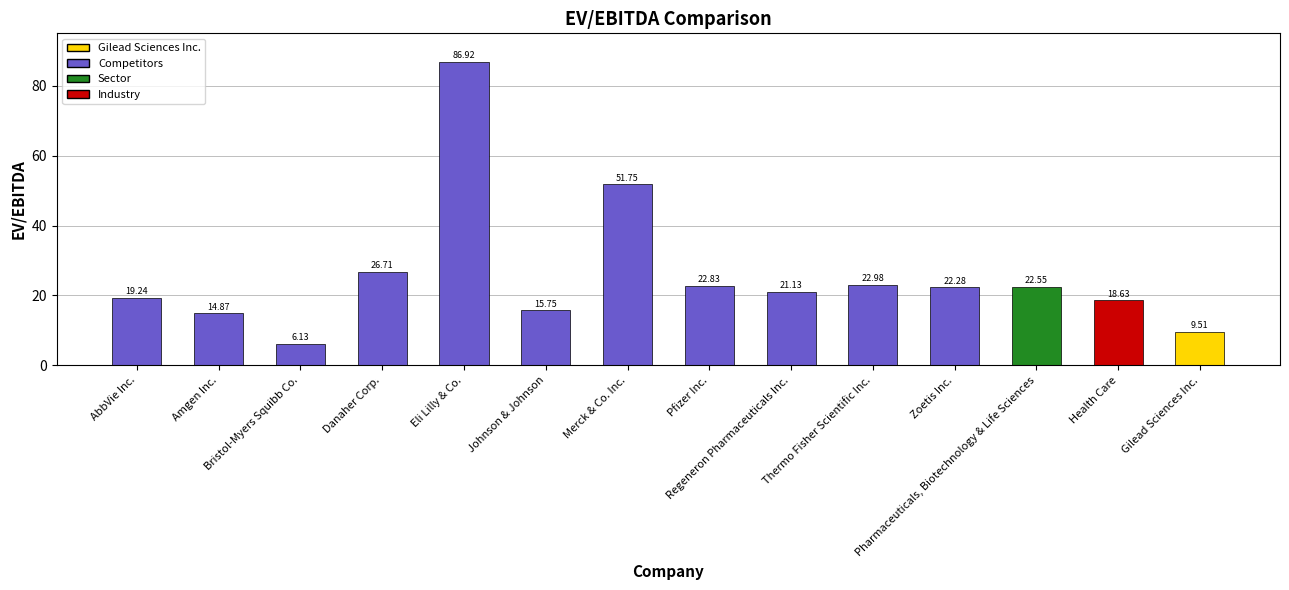

What is the difference between the maximum and minimum values?

80.8